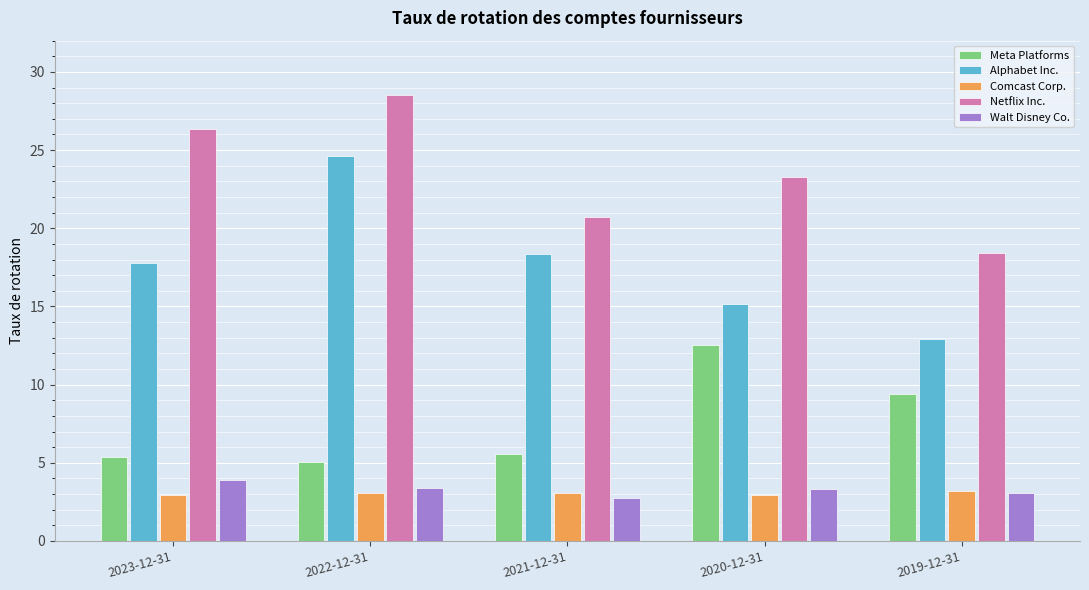

Is the value of Comcast Corp. at 2021-12-31 greater than the value of Alphabet Inc. at 2021-12-31?

No